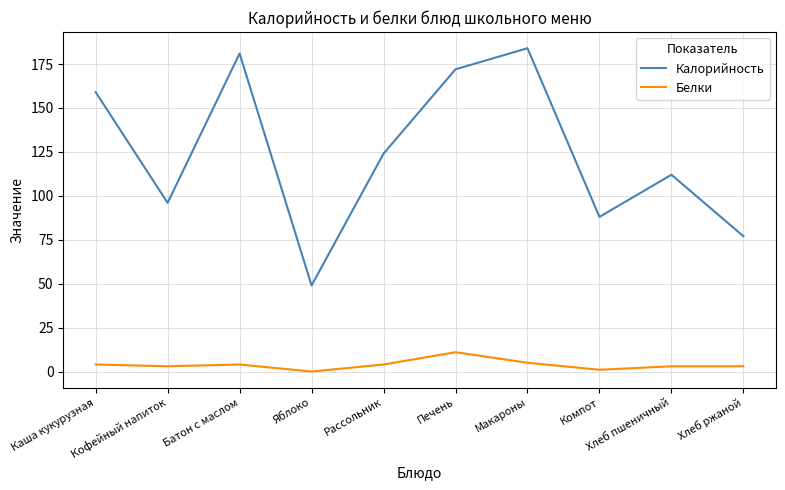

What is the difference between the highest and lowest values at Хлеб ржаной?

74